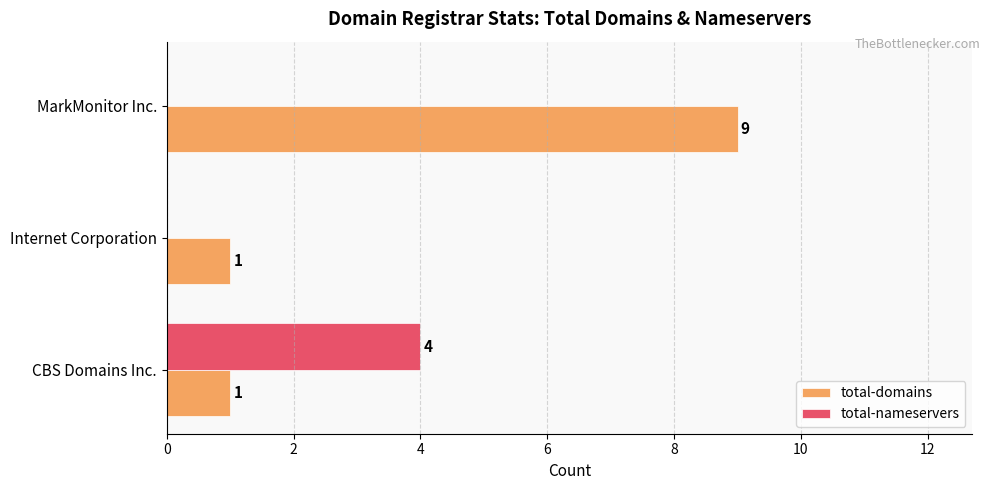

At which category is the sum across all series the highest?

MarkMonitor Inc.